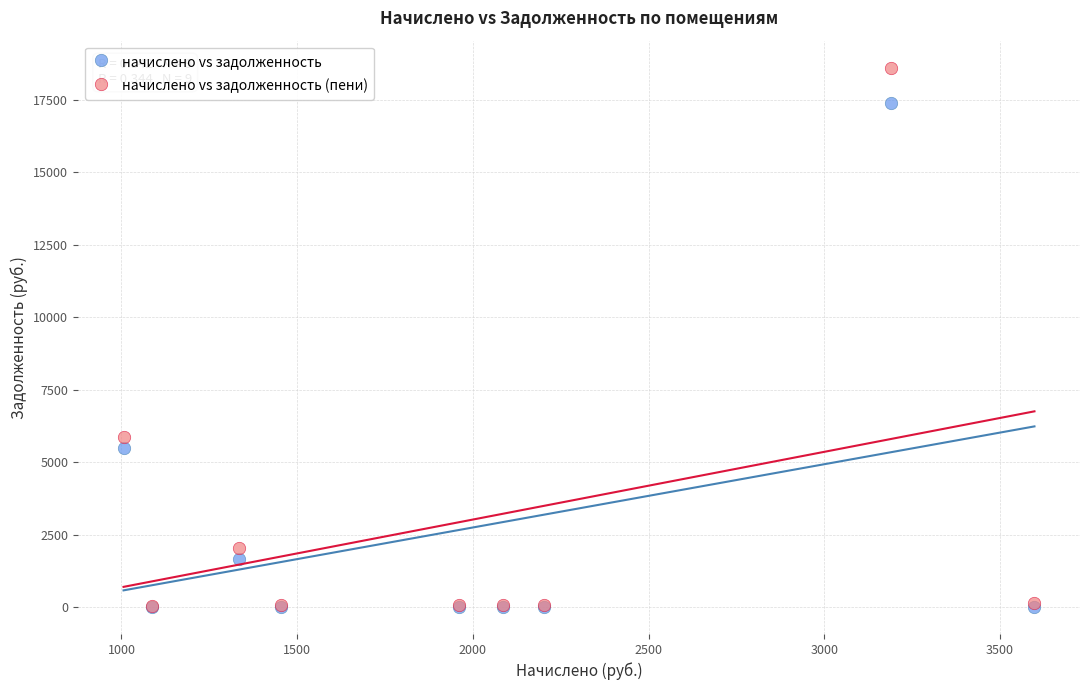

In the начислено vs задолженность (пени) series, what Y value is closest to 9323?

5867.5